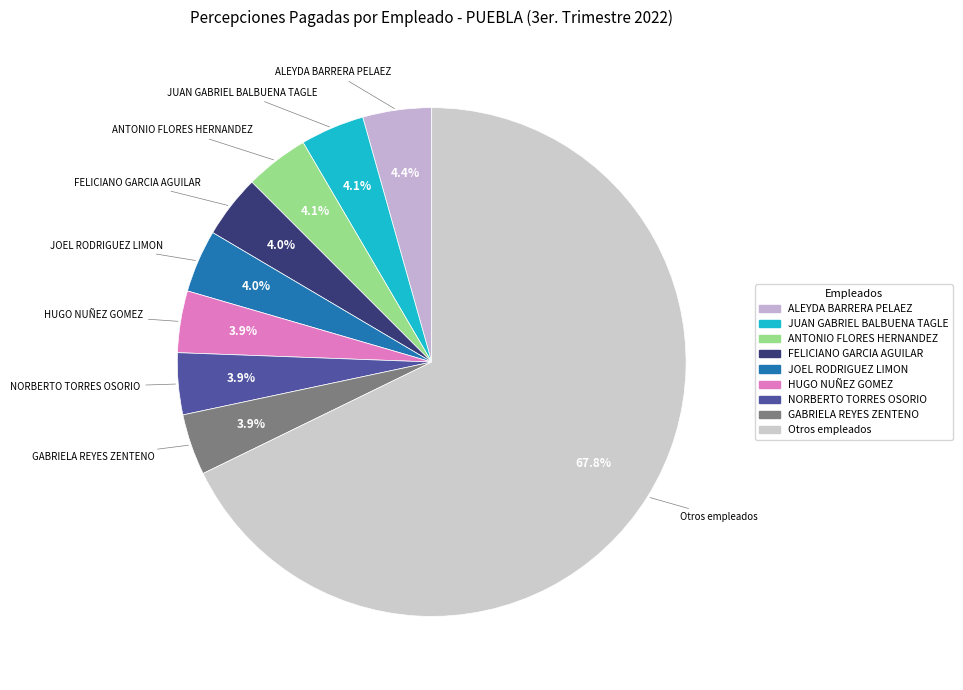

To the nearest percent, what is the average slice percentage?

11%